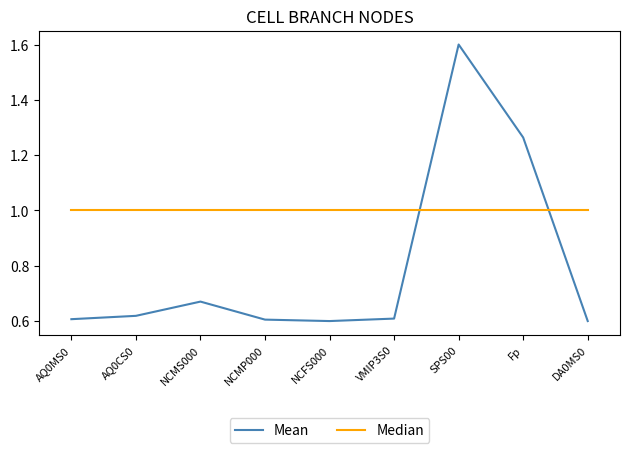

Is this an area chart (filled region under the line)?

No